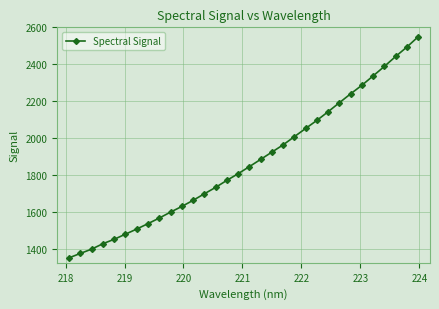

What is the smallest value displayed?

1350.5